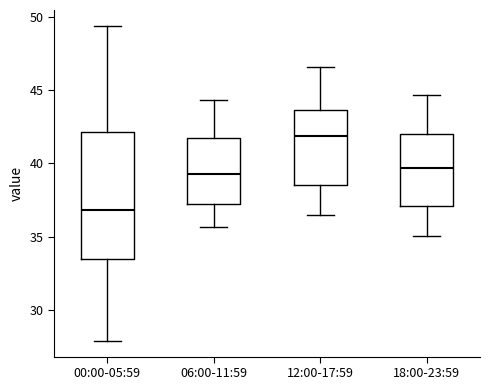

Which box has the highest median line?

12:00-17:59